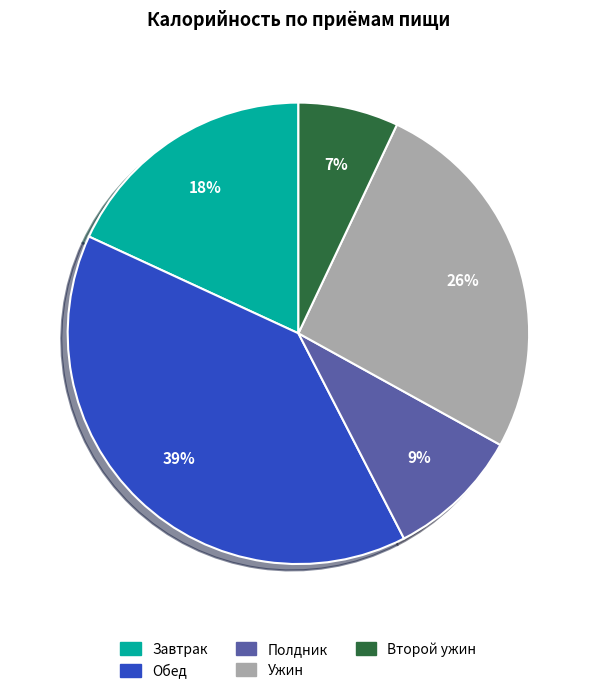

How many segments does this pie chart have?

5